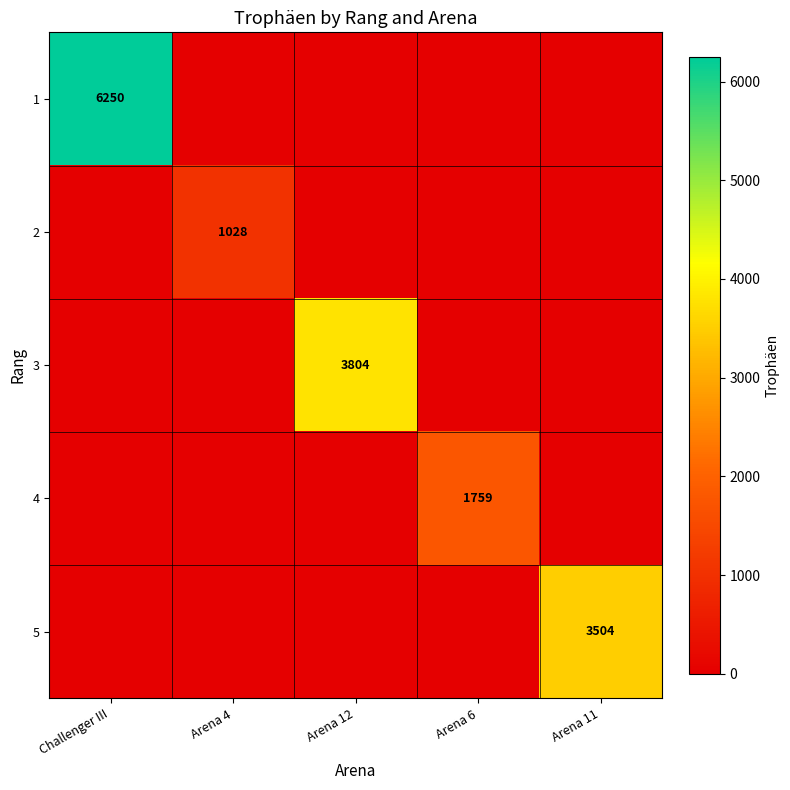

Is it true that 4 equals 1759 at Arena 6?

True